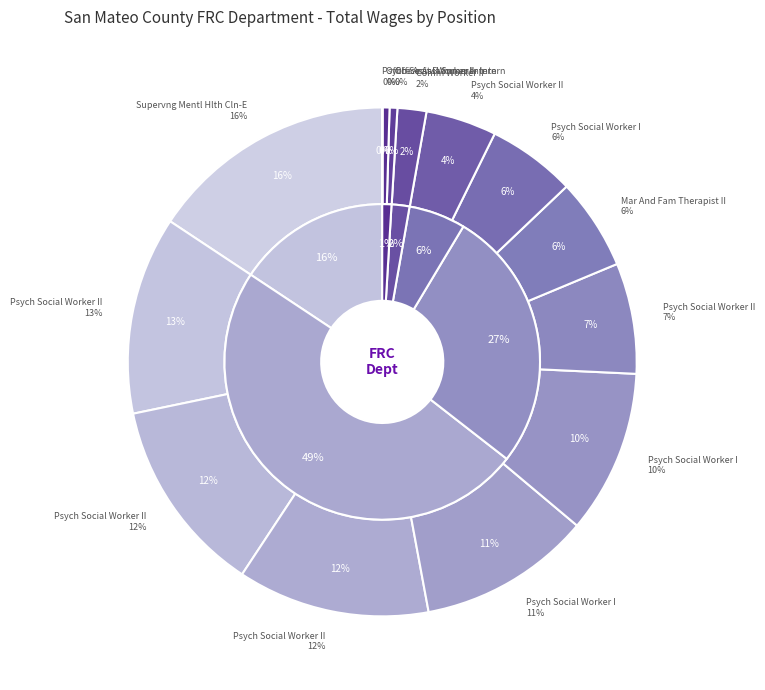

What percentage is NOT represented by Comm Worker II?

98.2%